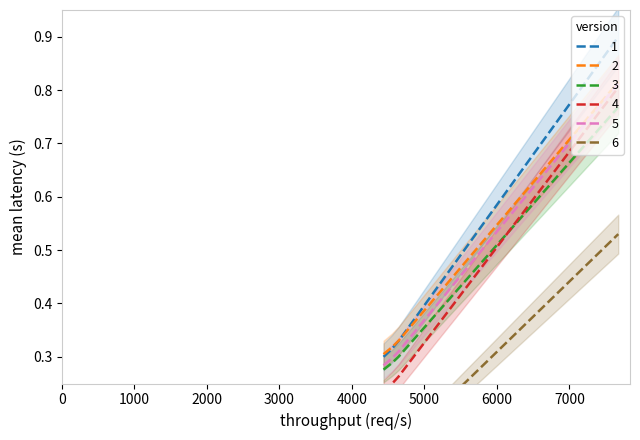

True or false: 1 and 5 cross at least once.

False